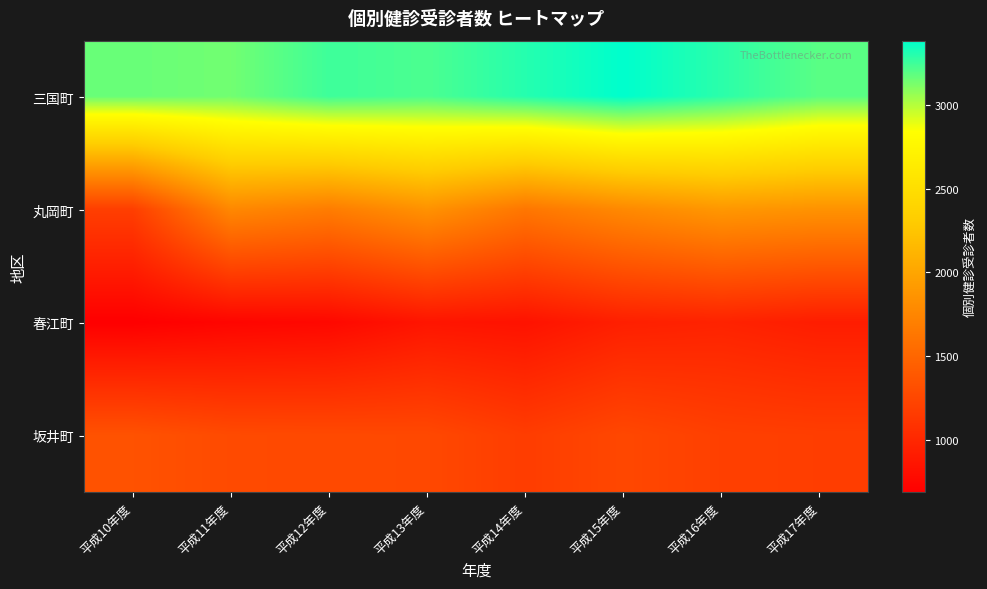

What is the spread (max minus min) of values at 平成12年度?

2498